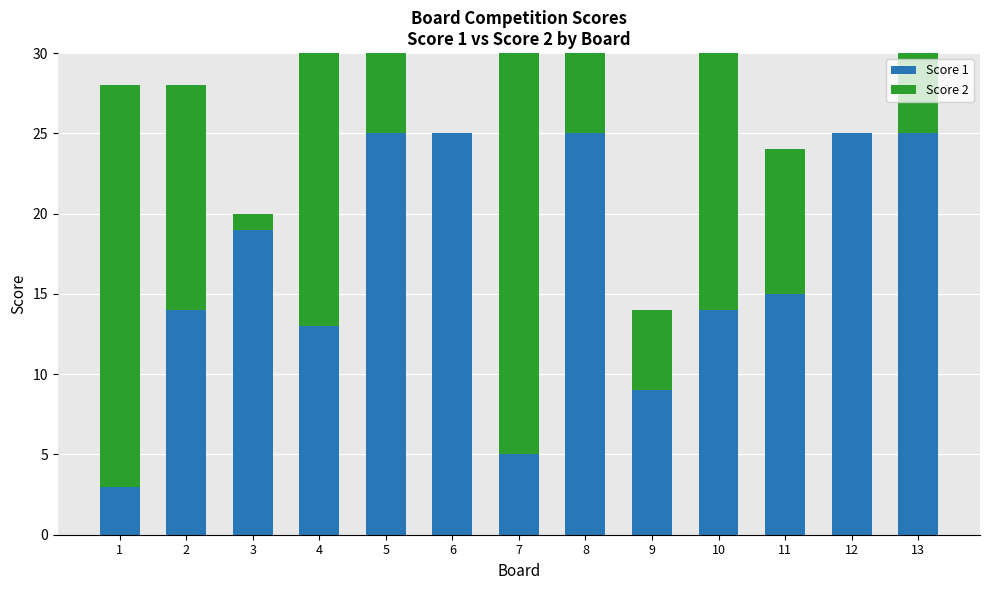

What is the value of the Score 1 bar at the 7th from the left?

5